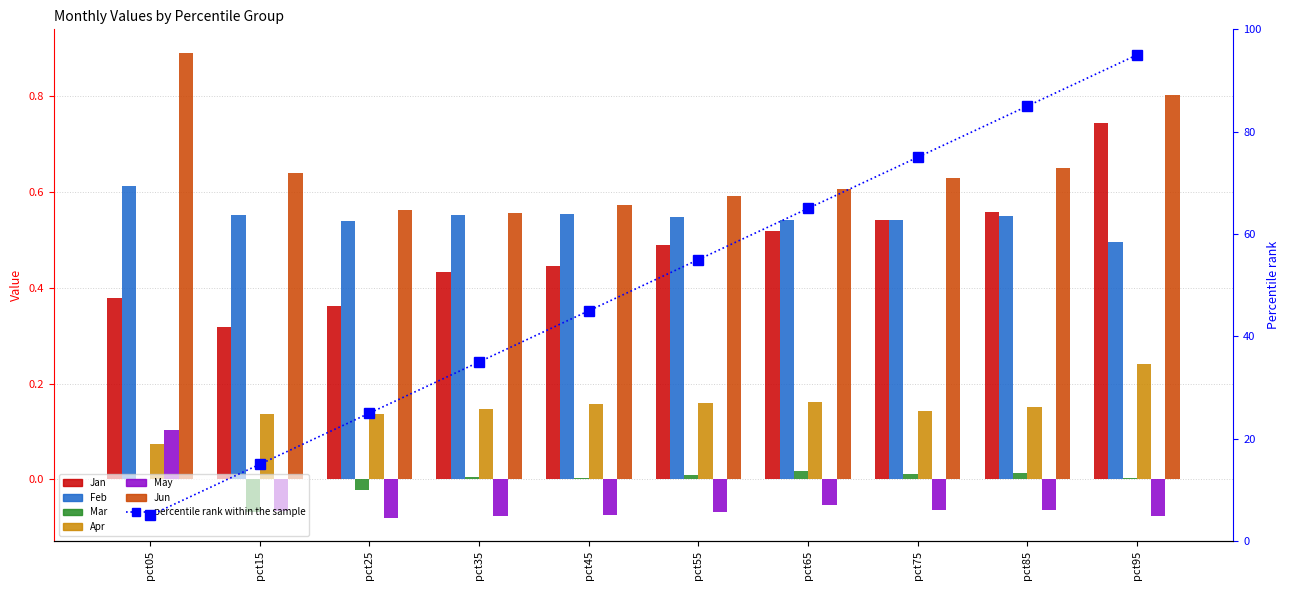

The Jun series shows 1.0 at pct55. True or false?

False